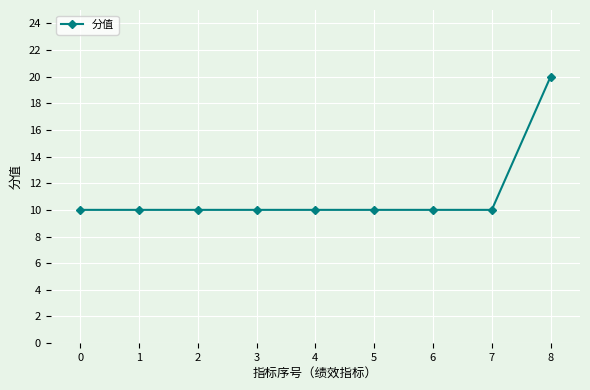

How many lines are shown in the chart?

1